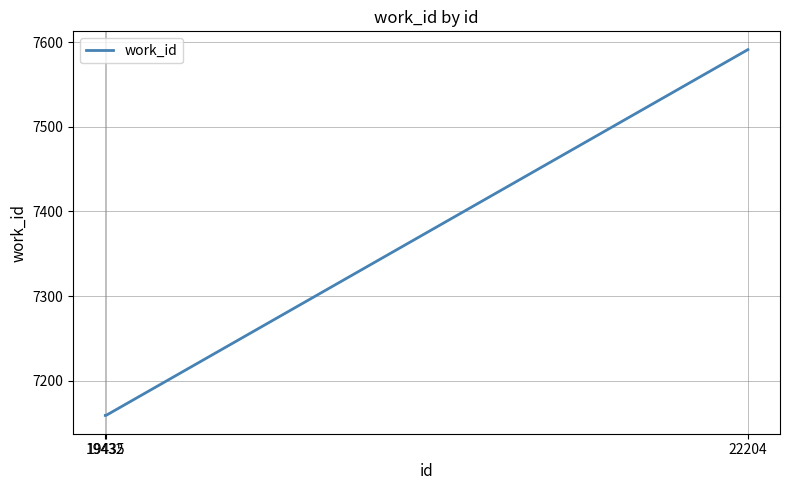

What is the minimum value shown in the chart?

7159